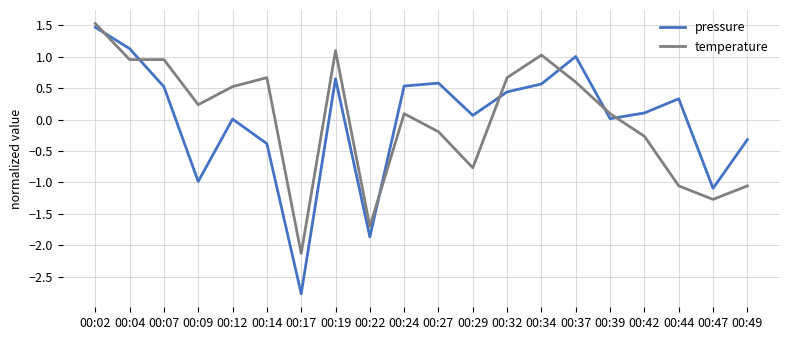

Between which two adjacent categories do pressure and temperature first intersect?

00:02 and 00:04